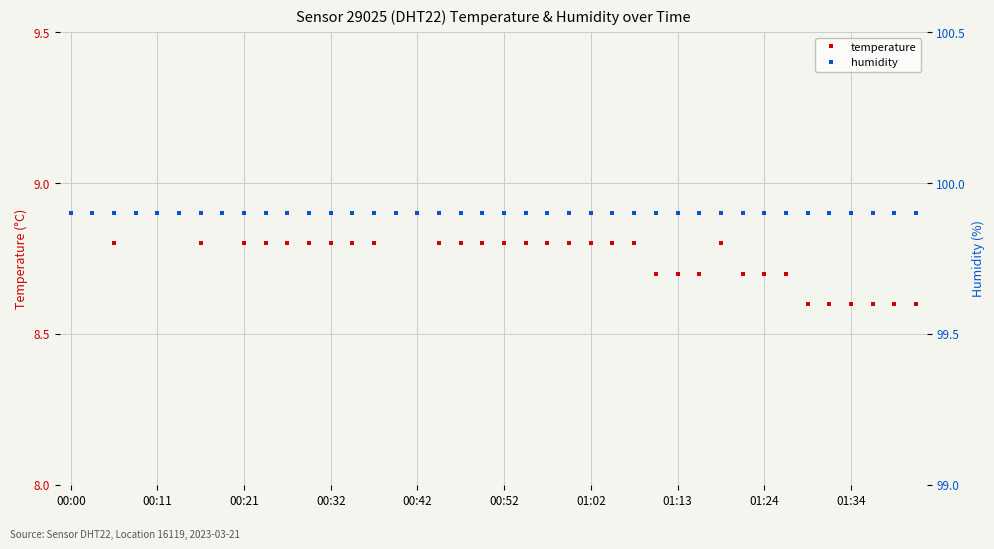

At which category is the sum across all series the highest?

00:00